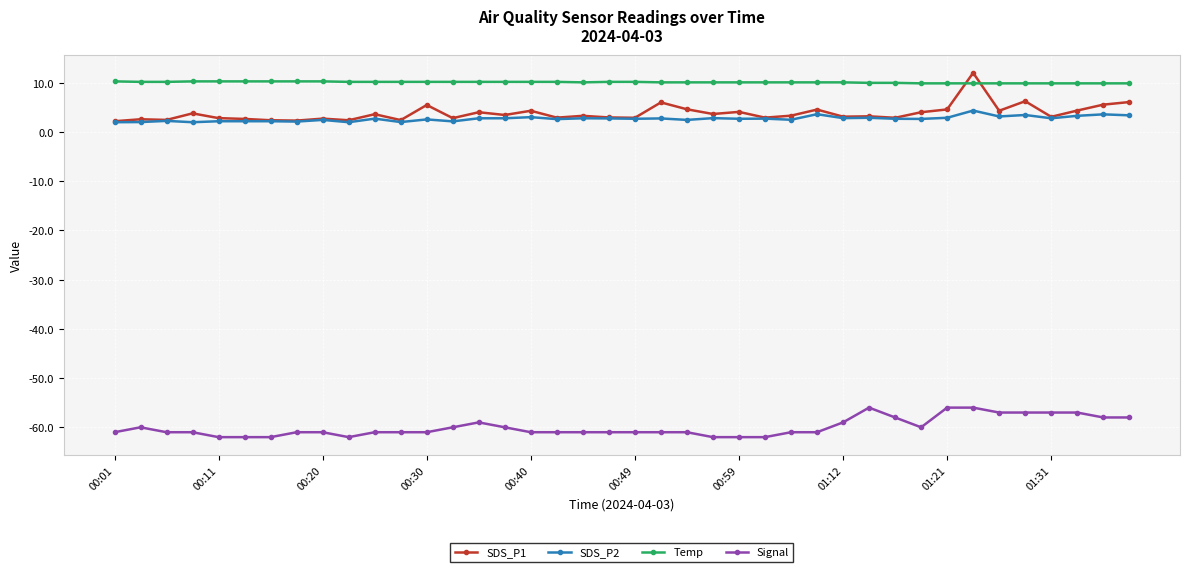

What is the lowest value of the Temp series?

9.9